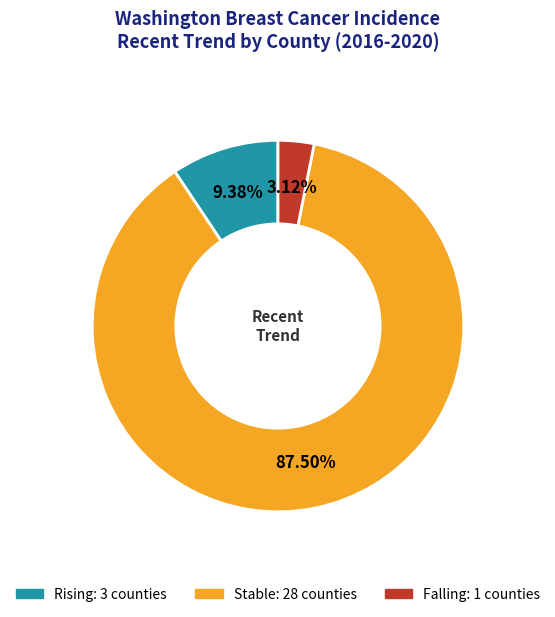

What is the smallest slice in the pie chart?

falling